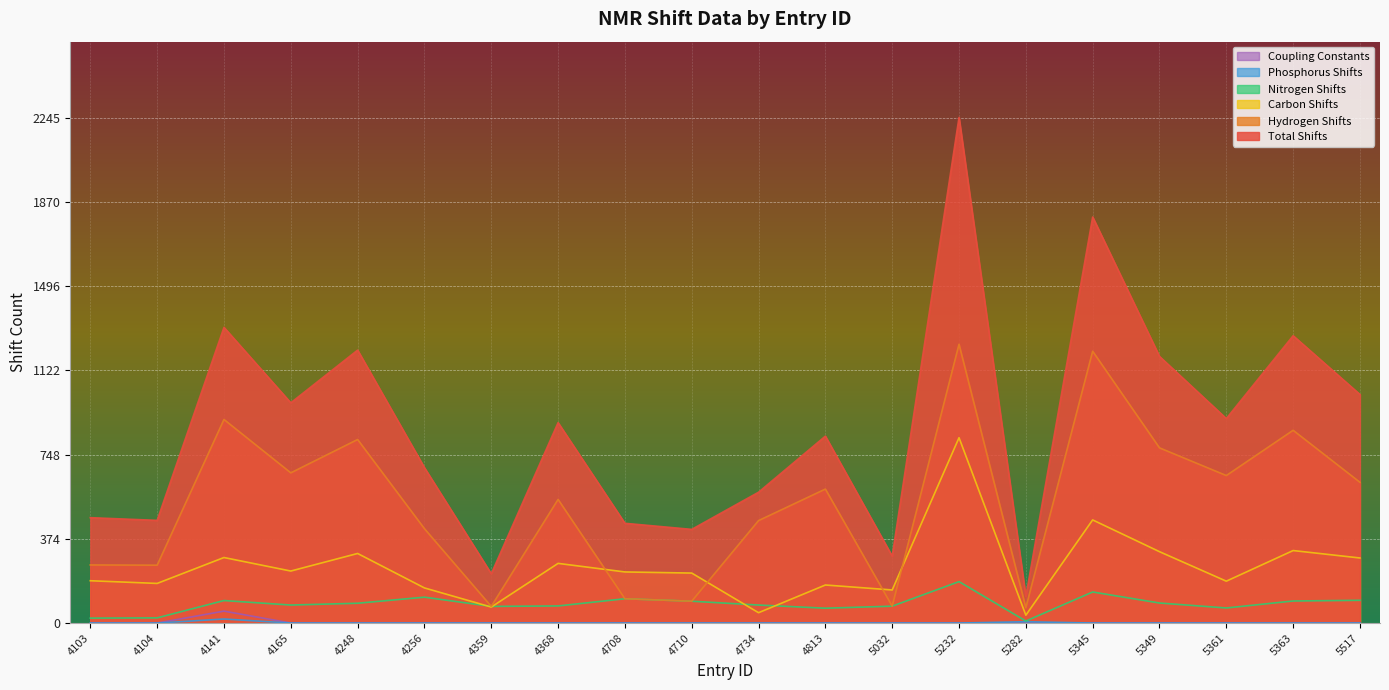

At how many categories does at least one series exceed 963?

8